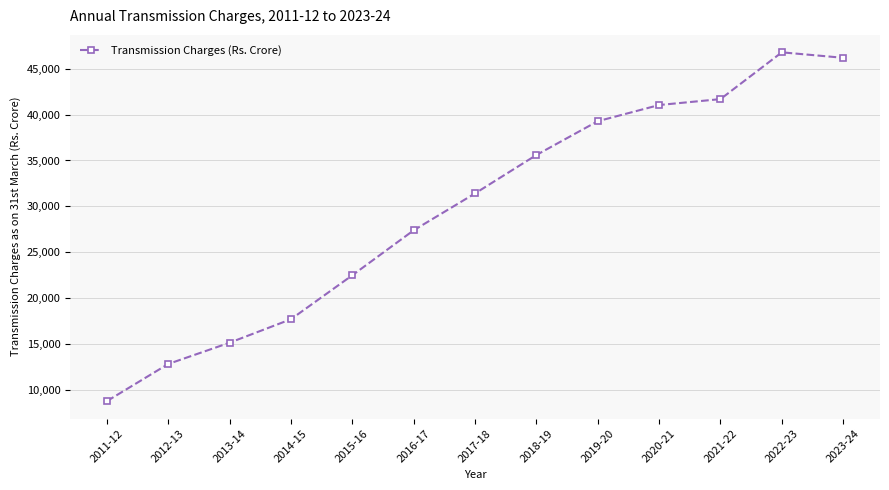

Which label corresponds to the smallest value in the chart?

2011-12